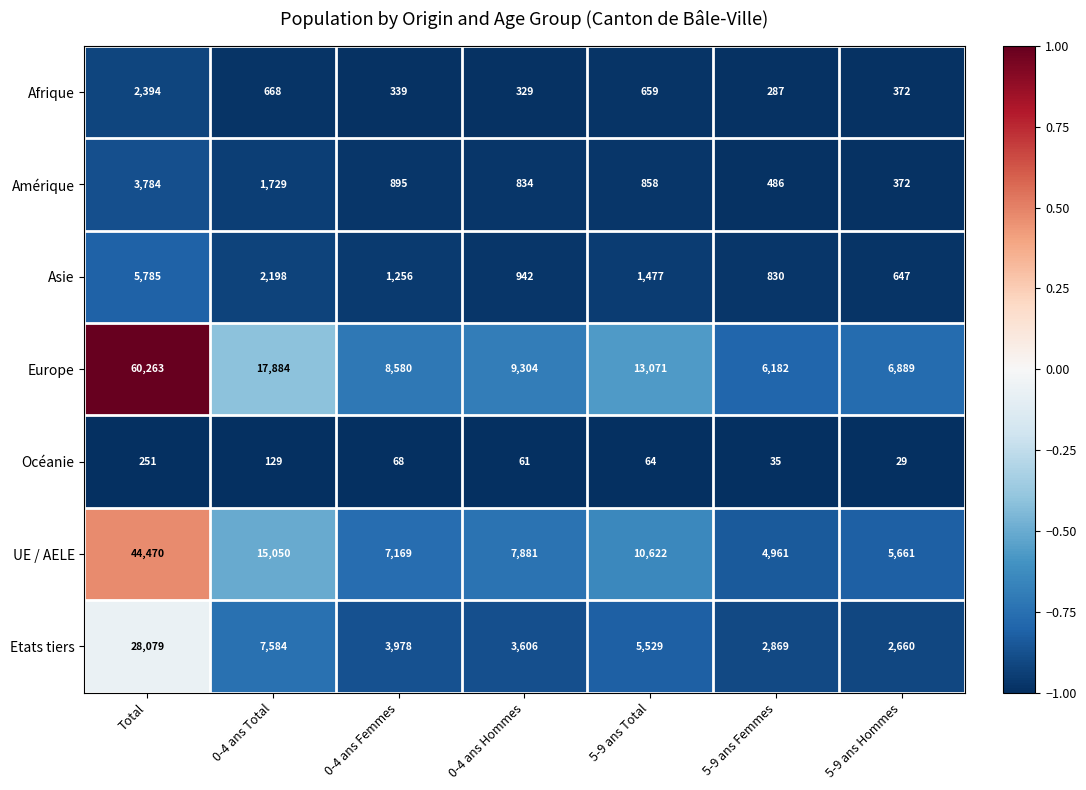

What is the sum of the Europe values at Total and 5-9 ans Hommes?

67152